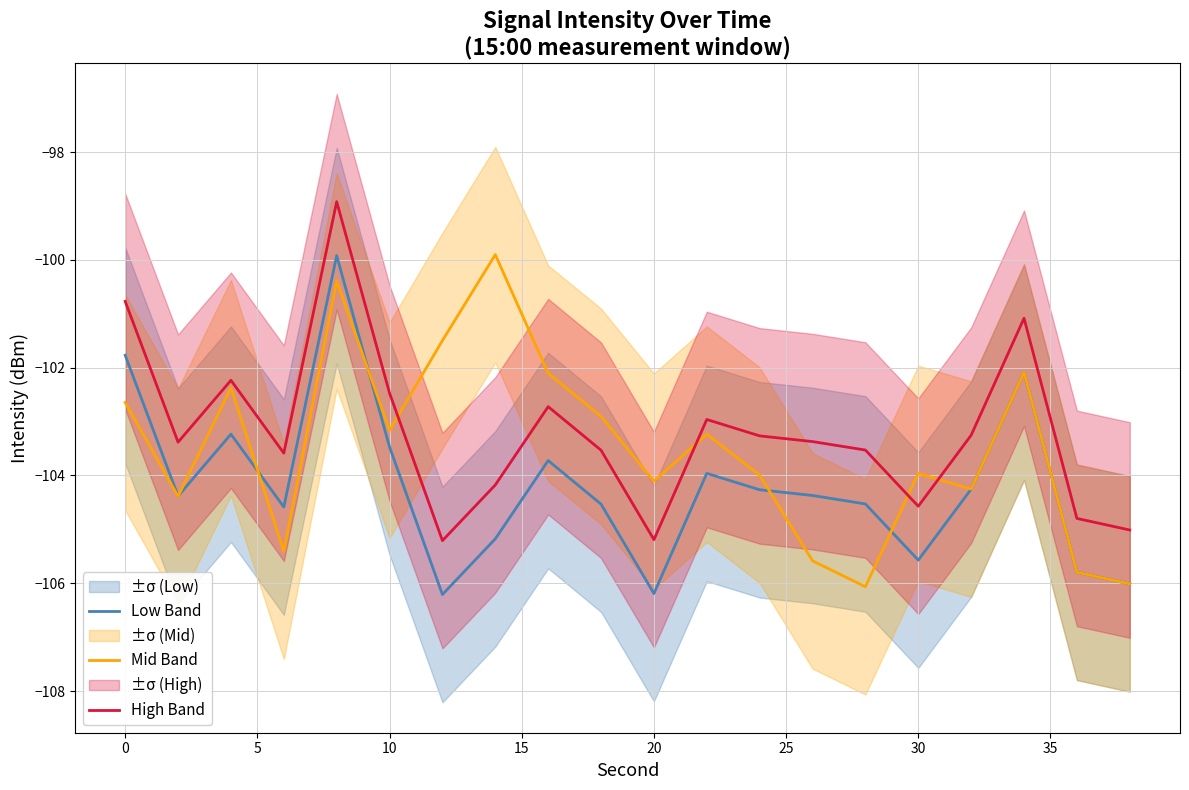

At how many categories does at least one series exceed -101?

3